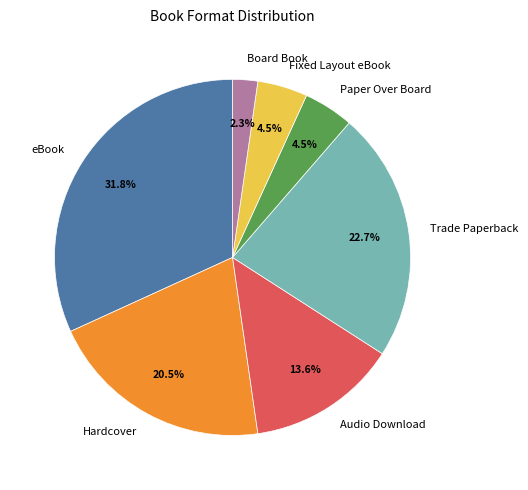

Is the sum of Trade Paperback and Hardcover greater than half?

No